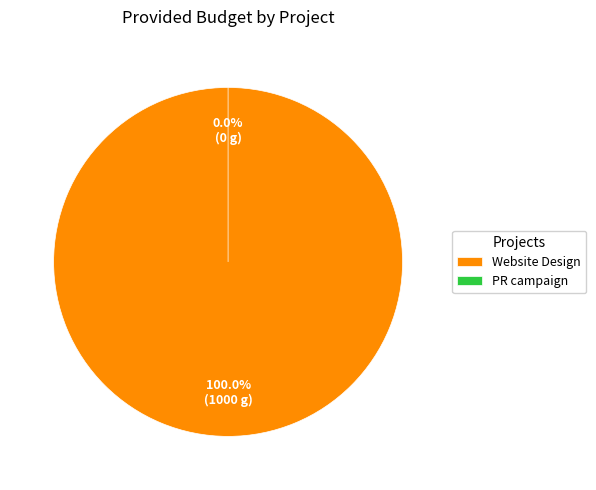

Does any single category account for the majority?

Yes